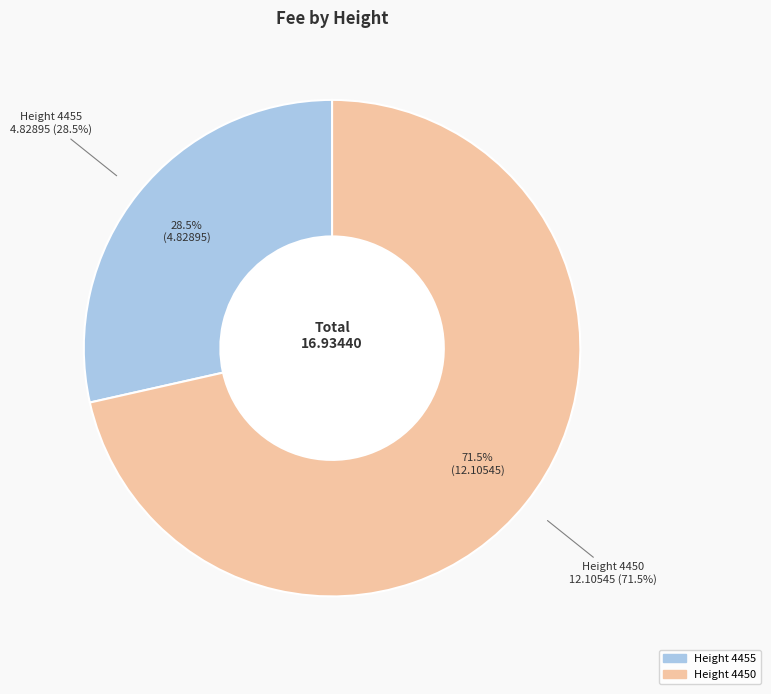

How much of the chart is everything except 4450?

28.5%